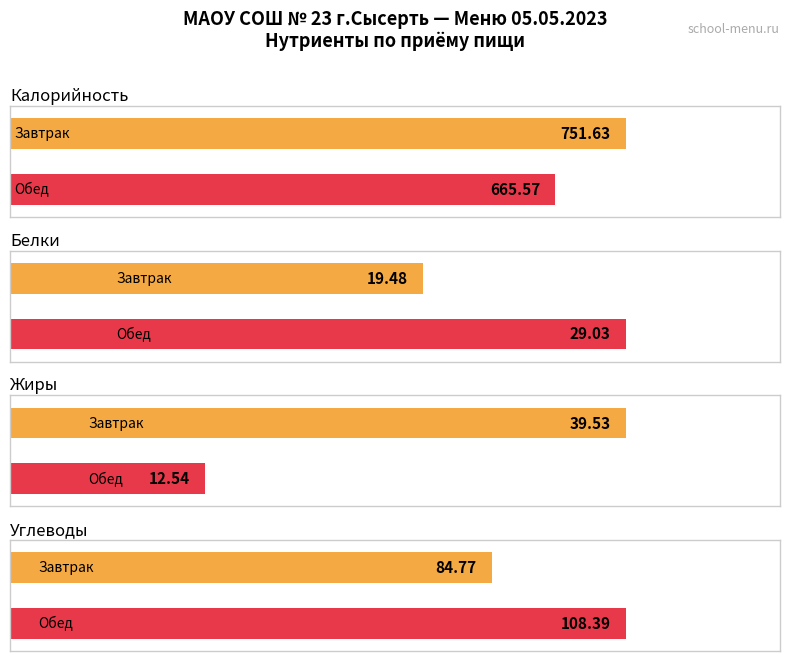

The value of Белки at Завтрак is 19.5. True or false?

True